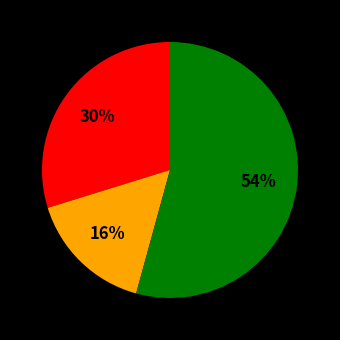

To the nearest percent, what is the difference between the largest and smallest slice percentages?

38%